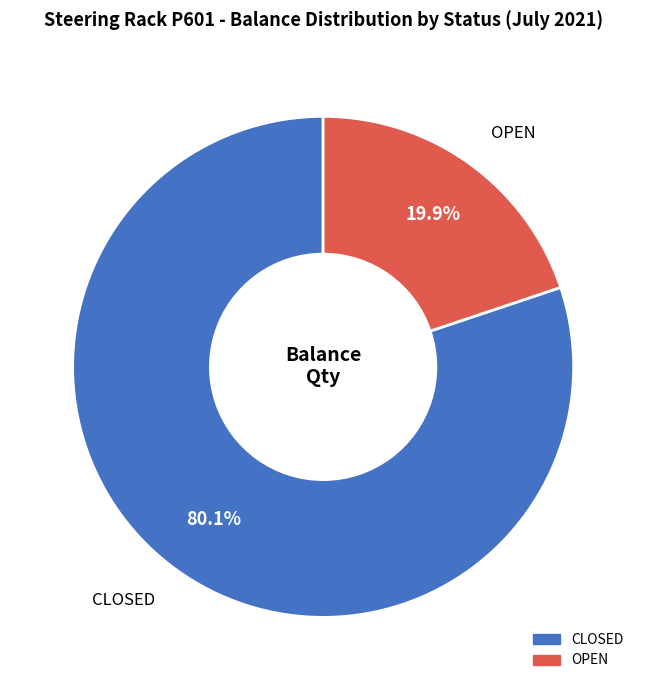

Is there any slice that represents more than half of the pie?

Yes